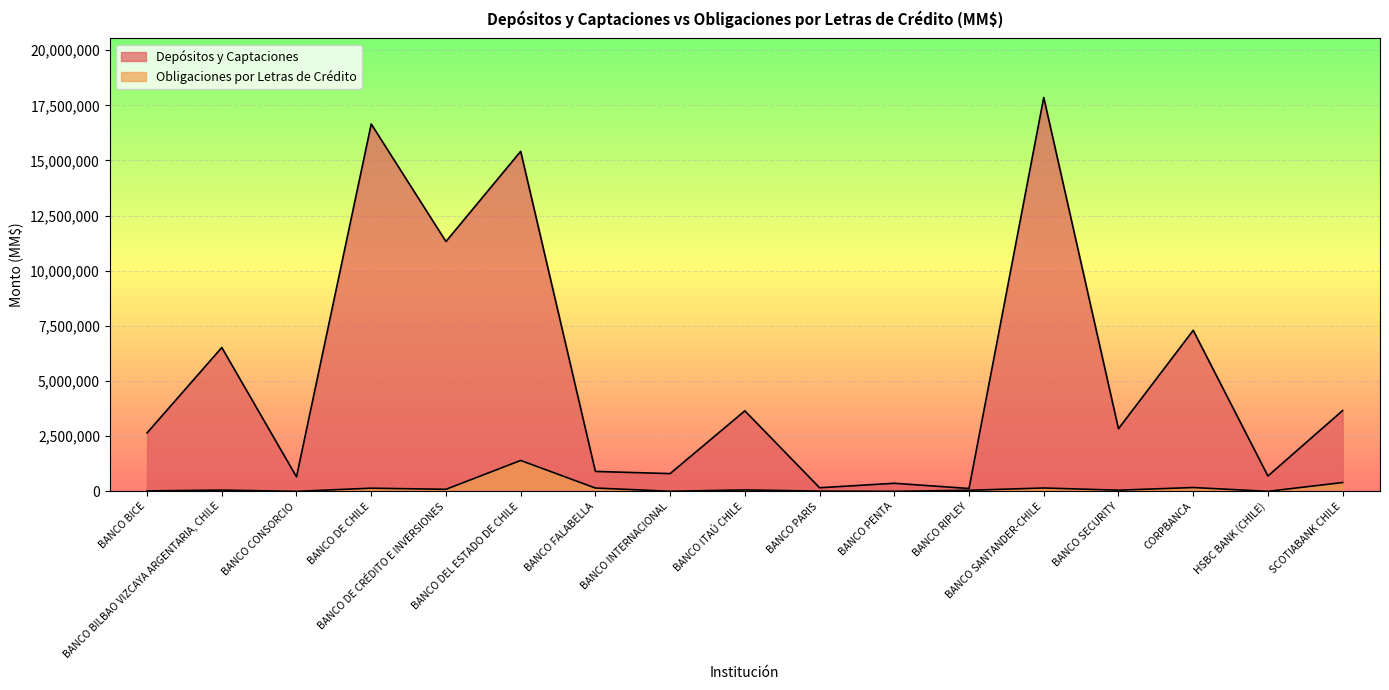

How many values in the Obligaciones por Letras de Crédito series exceed 56261?

8